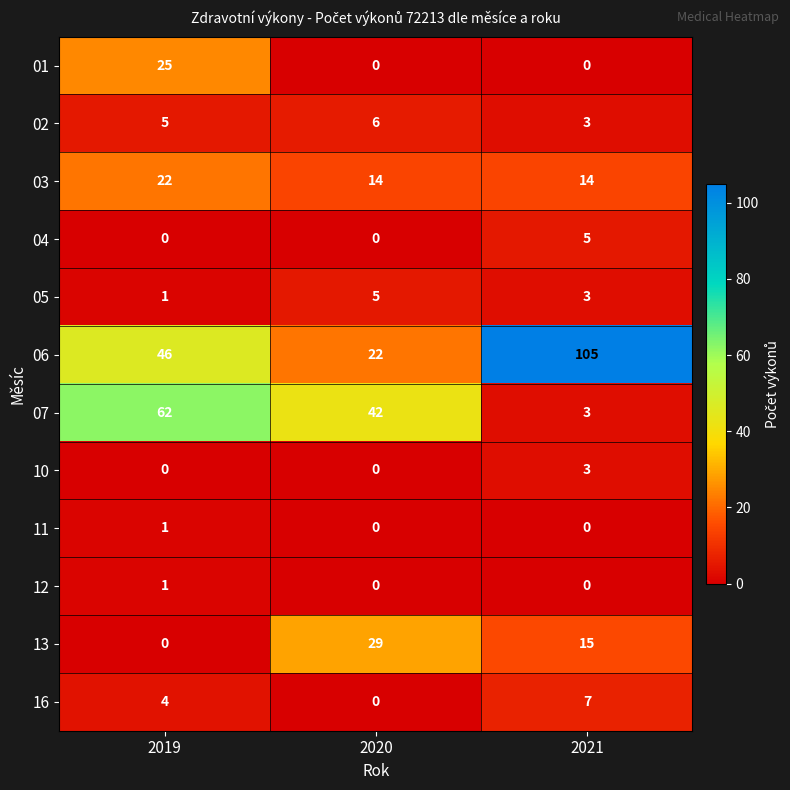

What is the spread (max minus min) of values at 2020?

42